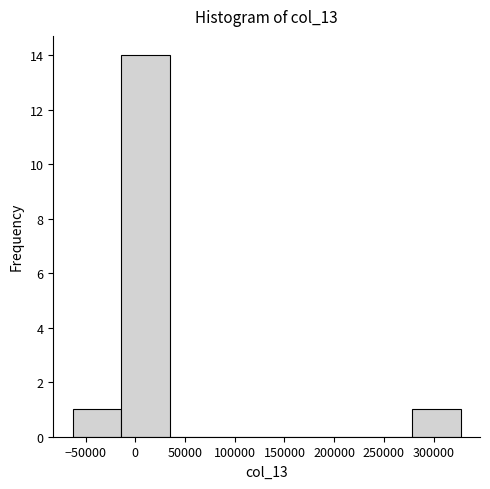

Reading left to right, transcribe this chart: for each bar, give the range it covers on the x-axis and its height. Neither the bar edges nor the heights are printed on the chart, so give them approximately, as read against the axes.

-65000 to -15000: 1
-15000 to 35000: 14
35000 to 85000: 0
85000 to 130000: 0
130000 to 180000: 0
180000 to 230000: 0
230000 to 280000: 0
280000 to 325000: 1